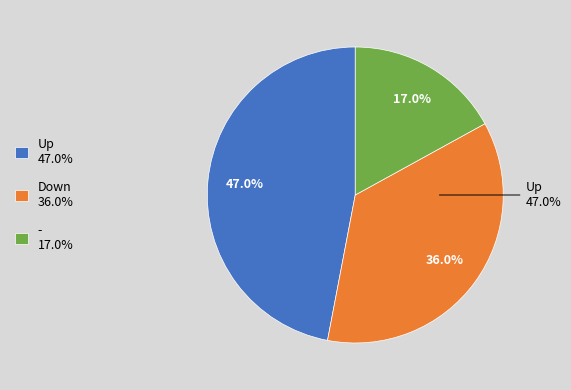

Count the number of slices in the pie.

3